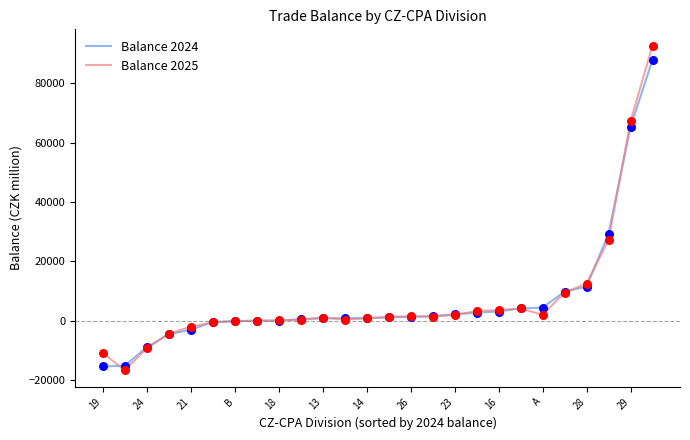

Which series has the widest spread of values?

Balance 2025